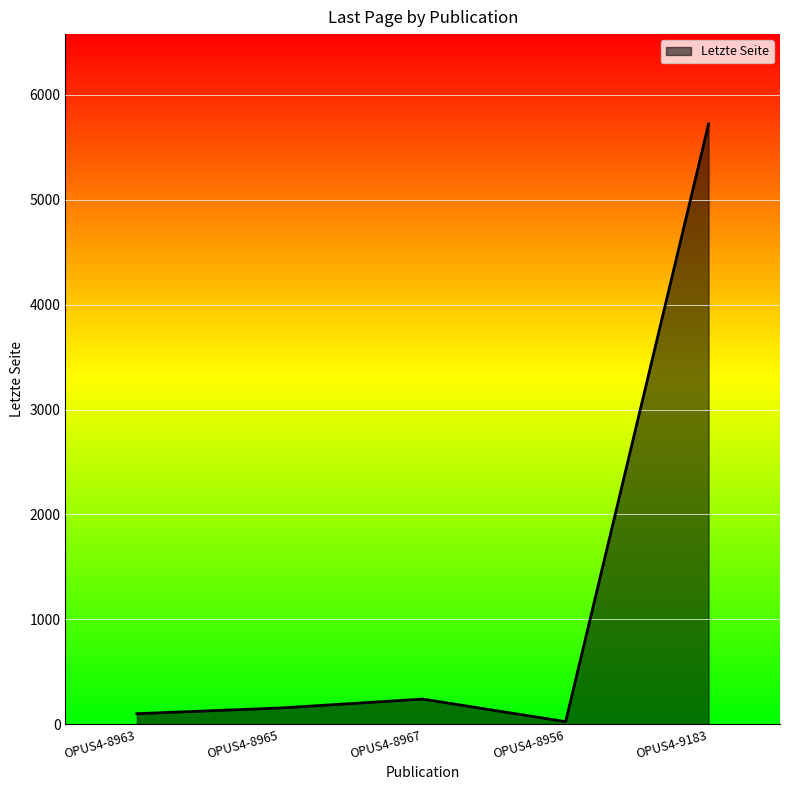

The chart shows a value of 154 at OPUS4-8965. True or false?

True